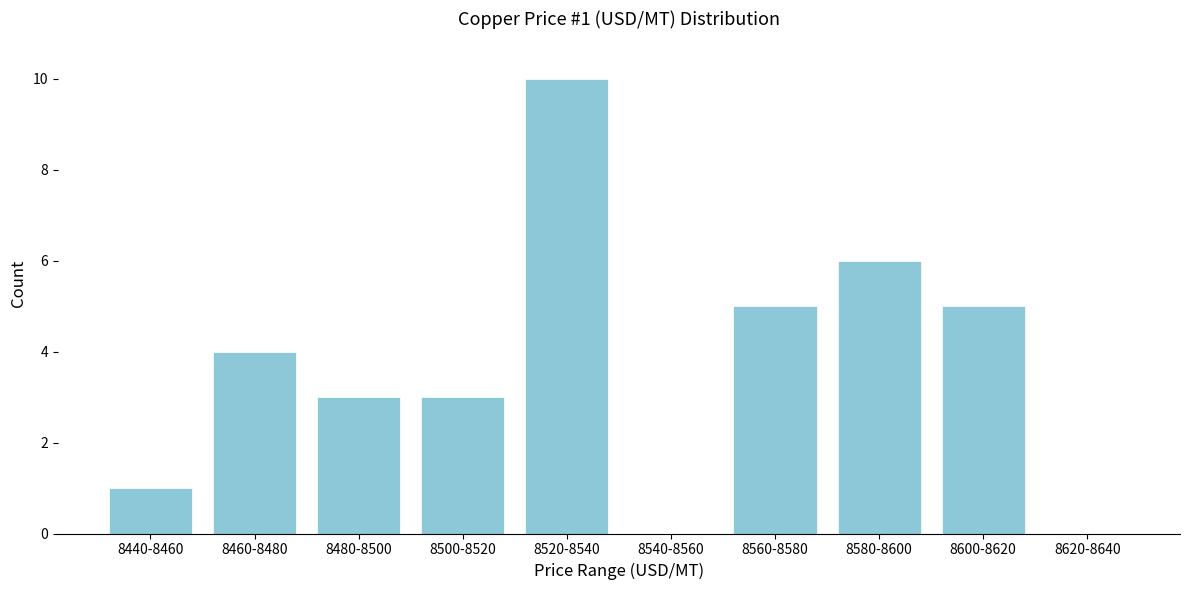

Reading right to left, extract all data points from this chart.

8620-8640=0	8600-8620=5	8580-8600=6	8560-8580=5	8540-8560=0	8520-8540=10	8500-8520=3	8480-8500=3	8460-8480=4	8440-8460=1